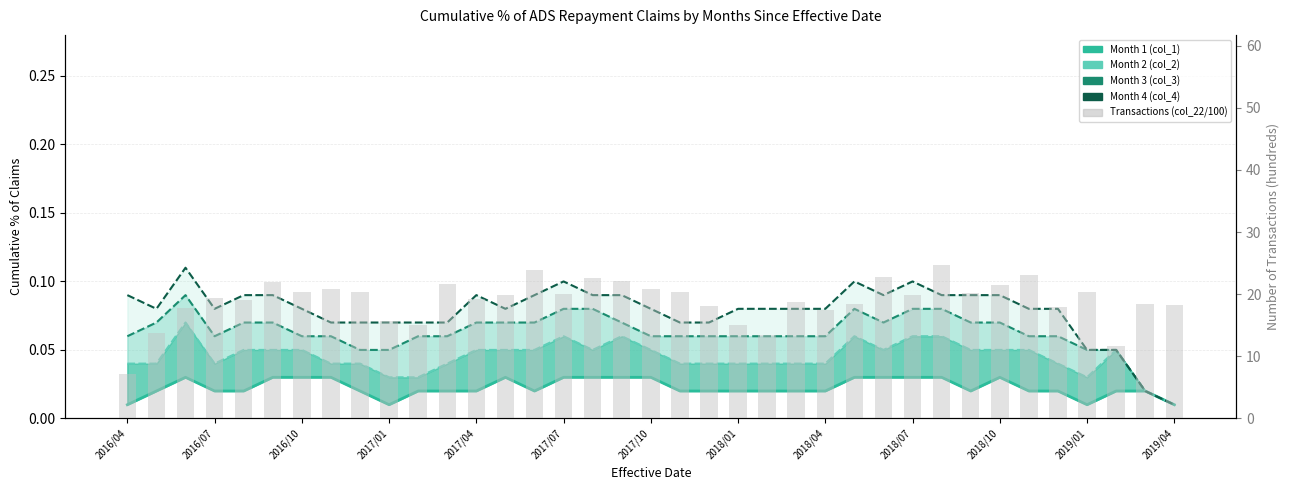

What are all the series names shown in the legend?

Month 1 (col_1), Month 2 (col_2), Month 3 (col_3), Month 4 (col_4), Transactions (col_22/100)